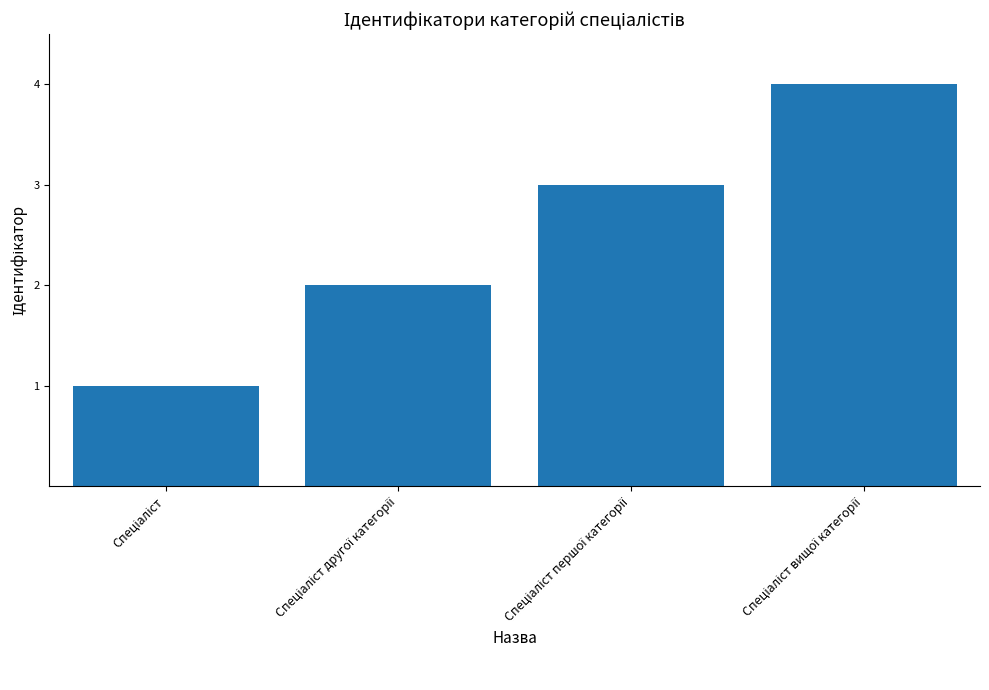

Are the bars horizontal?

No